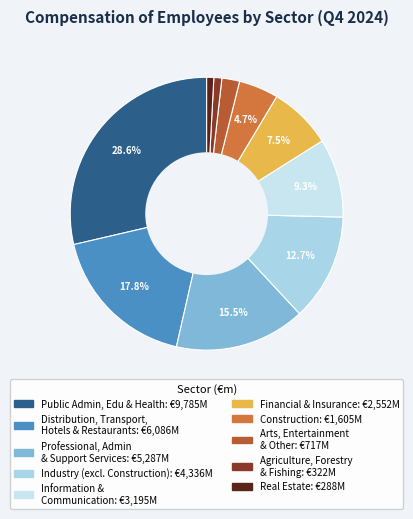

Is there any slice that represents more than half of the pie?

No